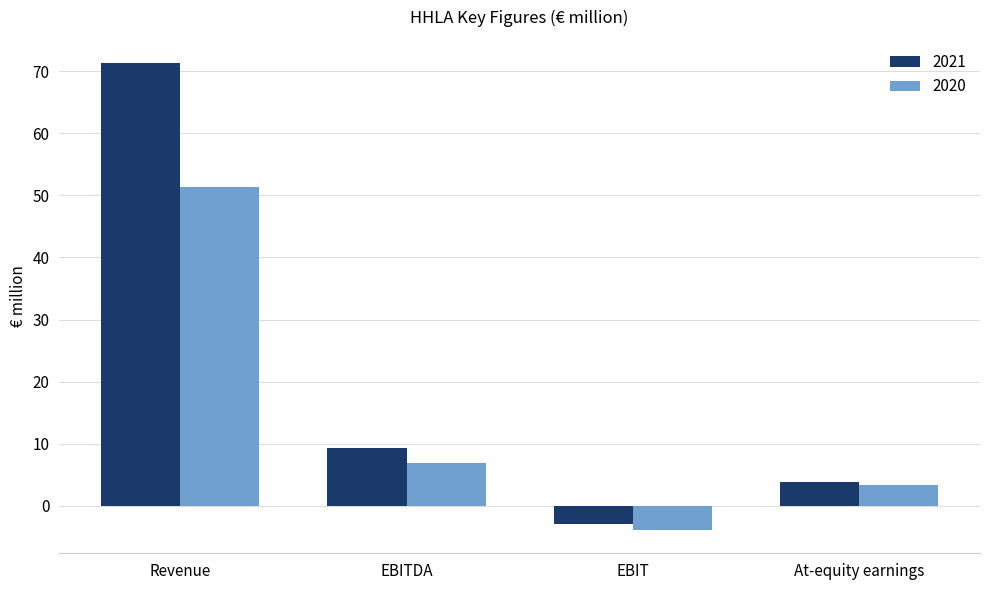

What is the sum of the 2021 values at EBIT and Revenue?

68.3